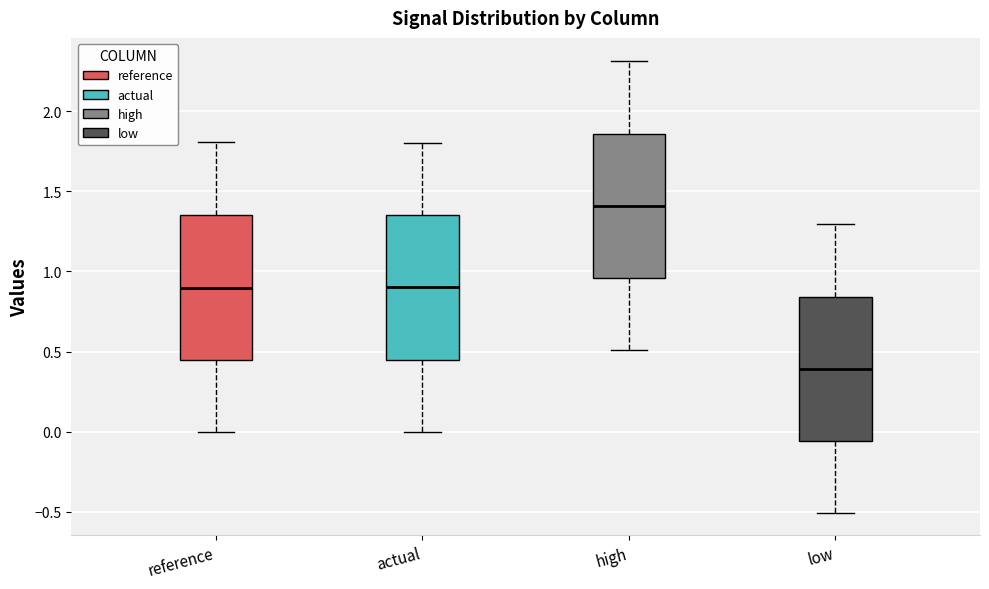

Which box's median line is the lowest?

low